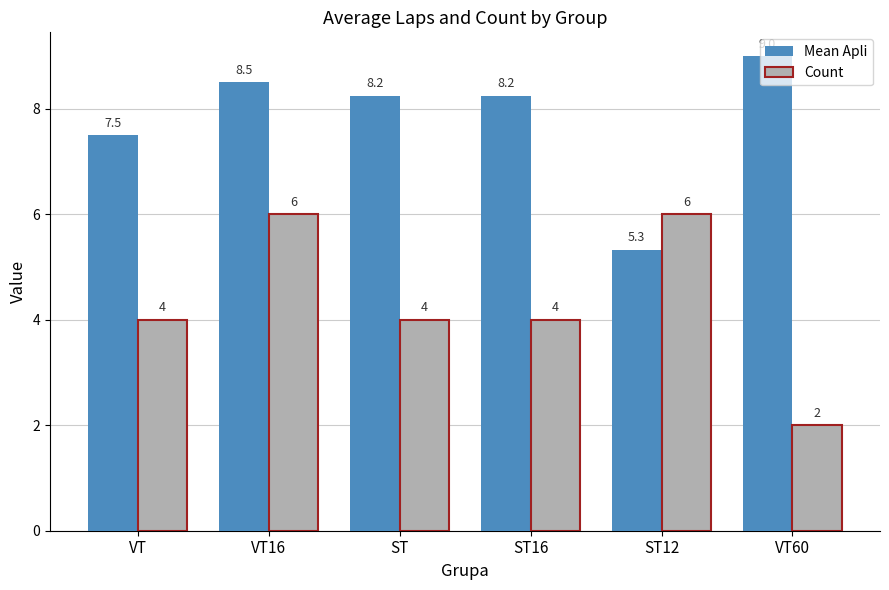

How many bars are there in each group?

2